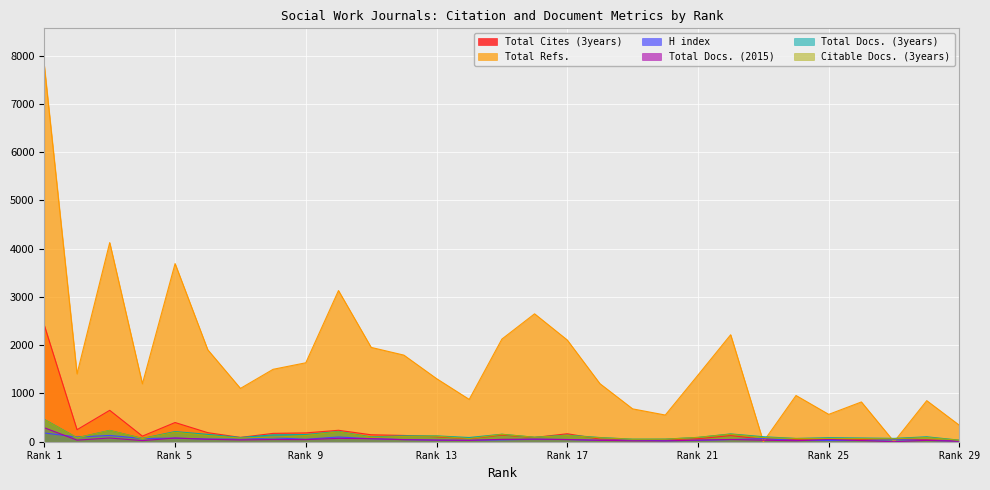

How many lines are shown in the chart?

6